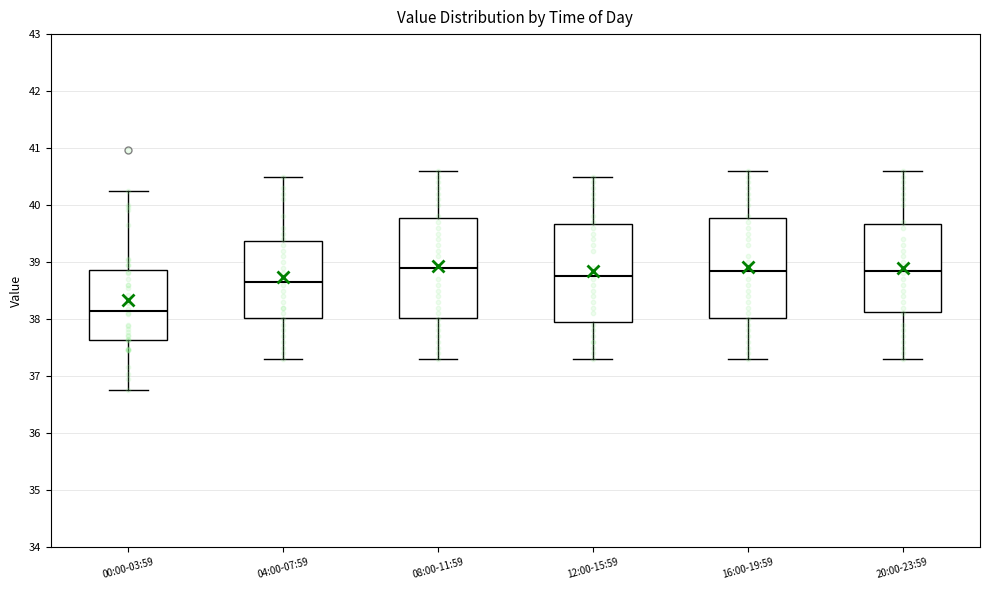

Reading left to right, read every box against the y-axis: the position of its median line, the range the box covers, and the ends of its whiskers. The values are not printed on the chart, so give them approximately, as read against the axis.

00:00-03:59: median 38.1, box 37.6 to 38.9, whiskers 36.8 to 40.3
04:00-07:59: median 38.7, box 38.0 to 39.4, whiskers 37.3 to 40.5
08:00-11:59: median 38.9, box 38.0 to 39.8, whiskers 37.3 to 40.6
12:00-15:59: median 38.8, box 38.0 to 39.7, whiskers 37.3 to 40.5
16:00-19:59: median 38.9, box 38.0 to 39.8, whiskers 37.3 to 40.6
20:00-23:59: median 38.9, box 38.1 to 39.7, whiskers 37.3 to 40.6